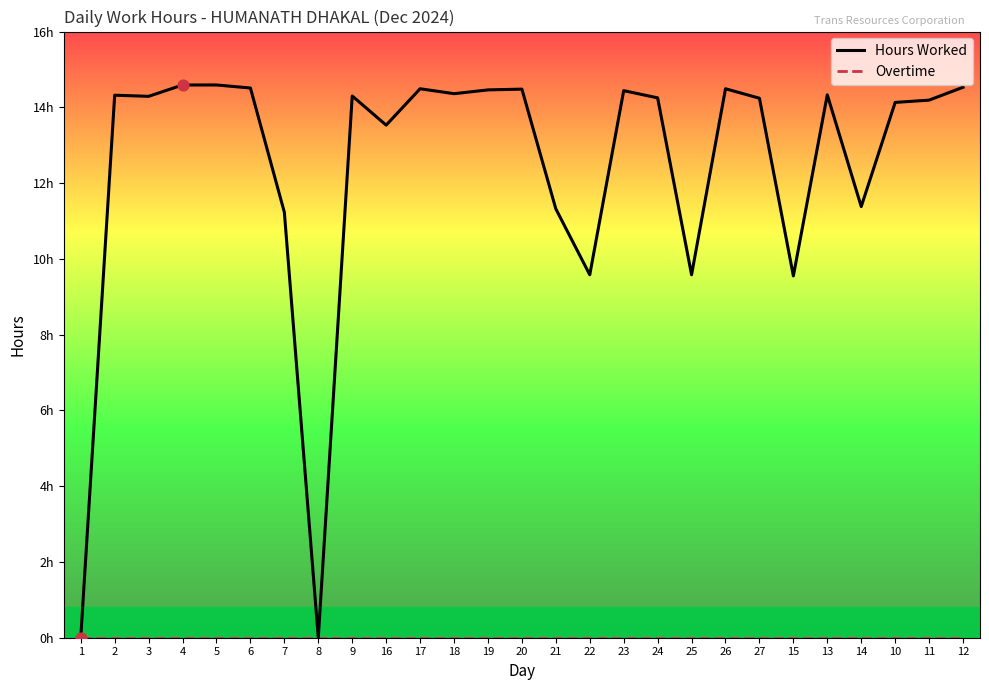

What is the total value across all series at 27?

14.2